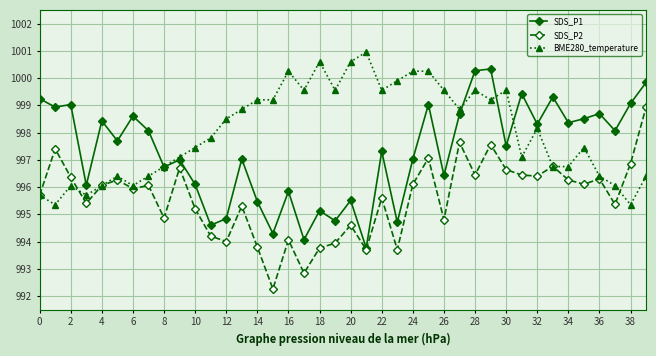

What is the minimum value for BME280_temperature?

995.4